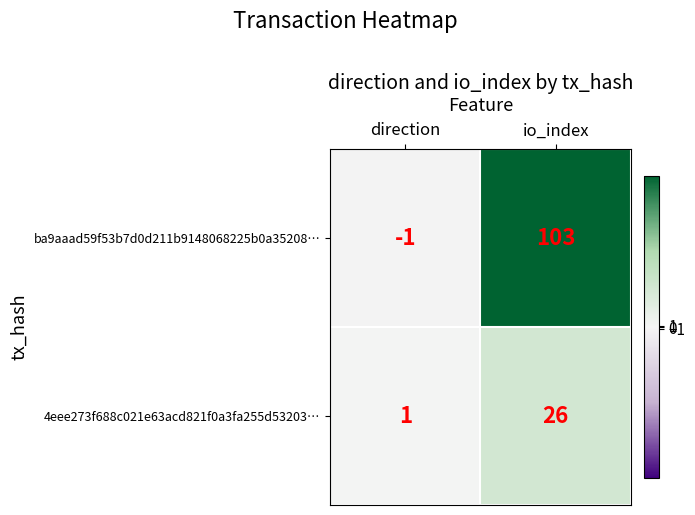

Reading right to left, list all the values displayed in this chart.

ba9aaad59f53b7d0d211b9148068225b0a35208…: io_index=103	direction=-1
4eee273f688c021e63acd821f0a3fa255d53203…: io_index=26	direction=1